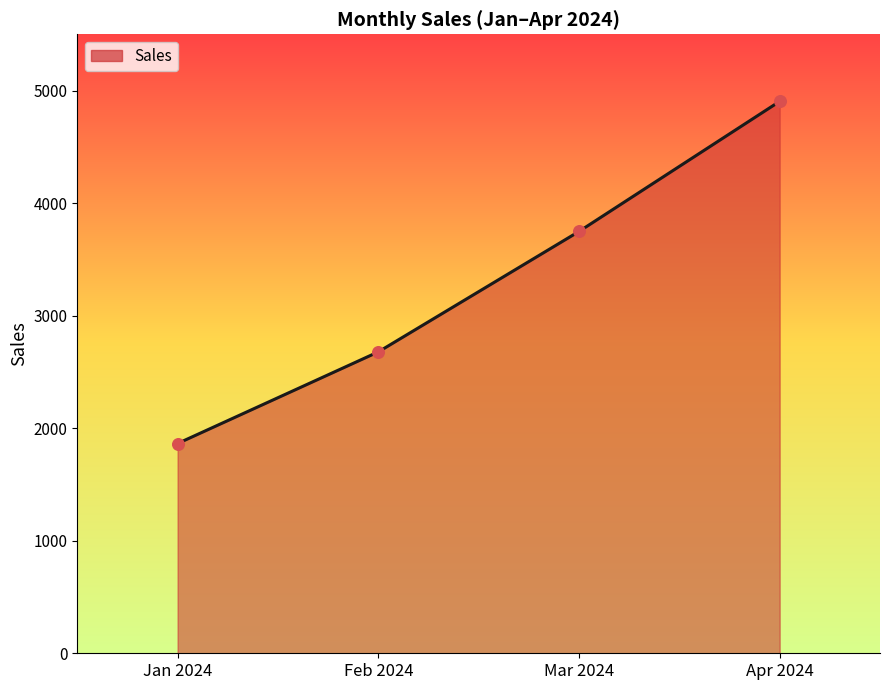

What is the change in value from Feb 2024 to Mar 2024?

+1070